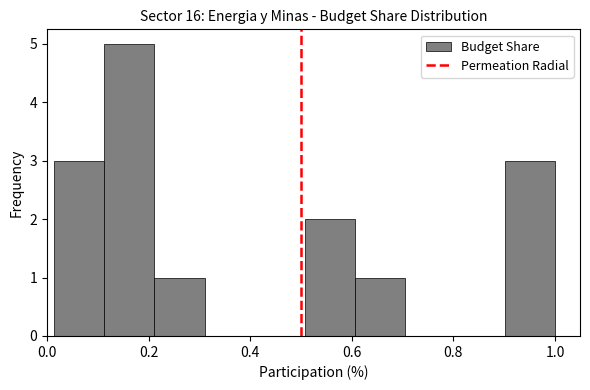

Reading left to right, transcribe this chart: for each bar, give the range it covers on the x-axis and its height. Neither the bar edges nor the heights are printed on the chart, so give them approximately, as read against the axes.

0.02 to 0.12: 3
0.12 to 0.22: 5
0.22 to 0.32: 1
0.32 to 0.40: 0
0.40 to 0.50: 0
0.50 to 0.60: 2
0.60 to 0.70: 1
0.70 to 0.80: 0
0.80 to 0.90: 0
0.90 to 1.00: 3